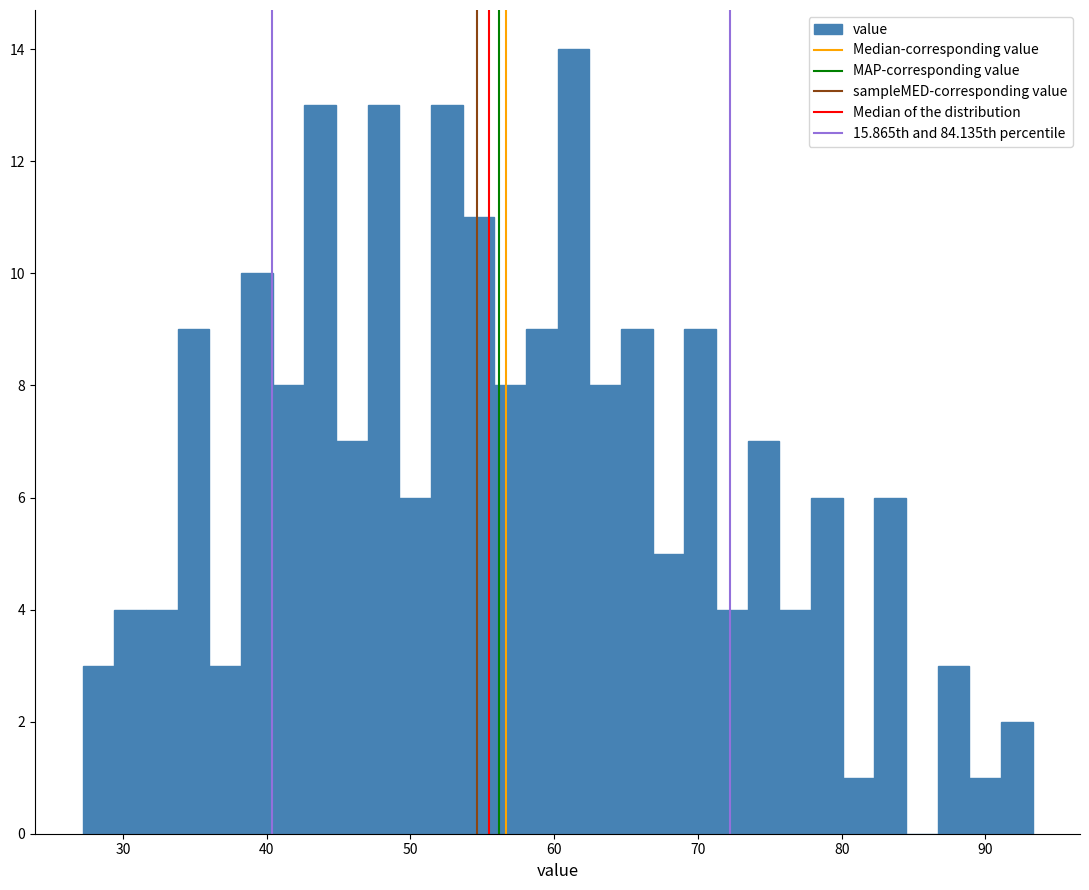

Read against the x-axis, roughly where is the centre of the tallest bar?

61